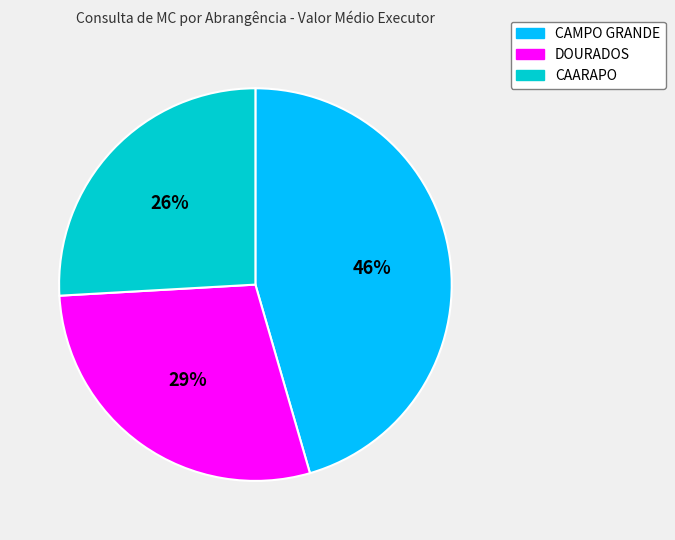

To the nearest percent, what portion does DOURADOS represent?

29%